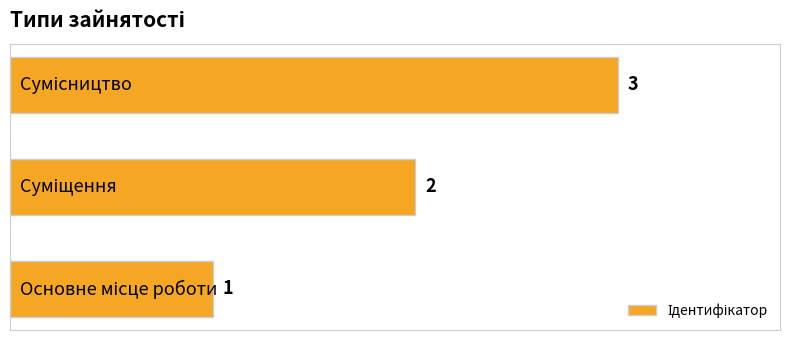

What is the sum of all values?

6